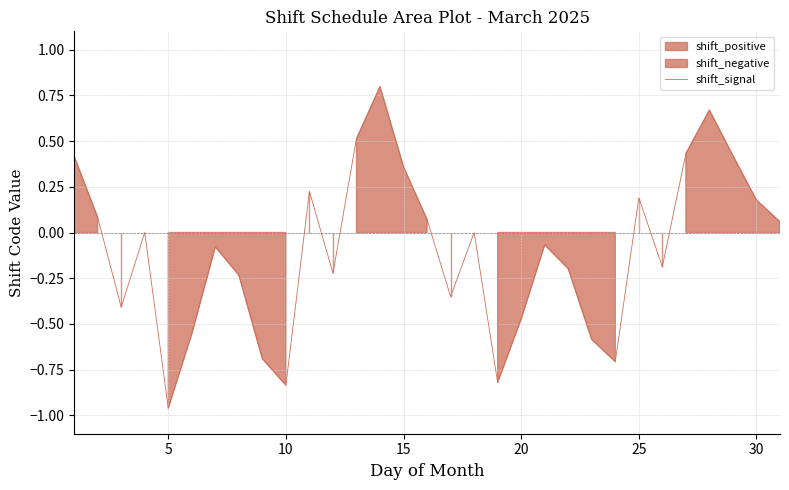

Which category has the lowest value in the shift_signal series?

5